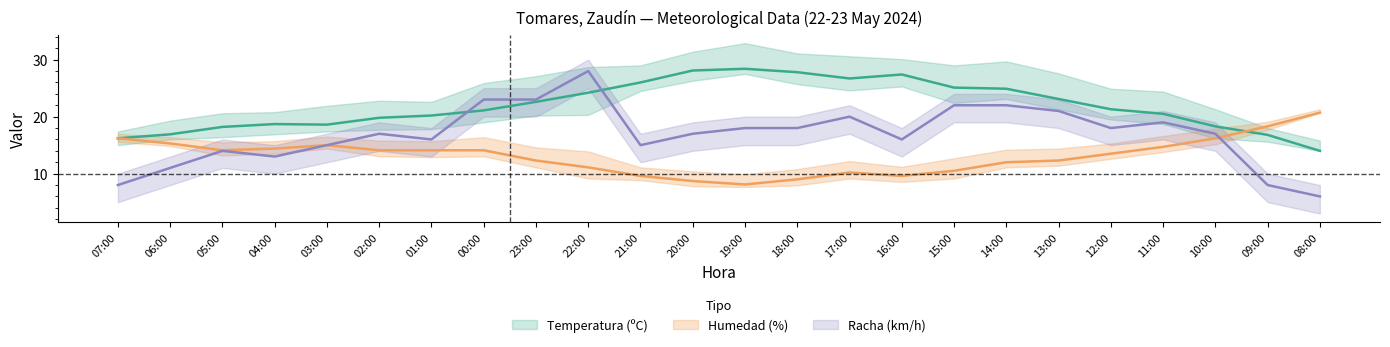

What is the label of the 15th point from the left?

17:00